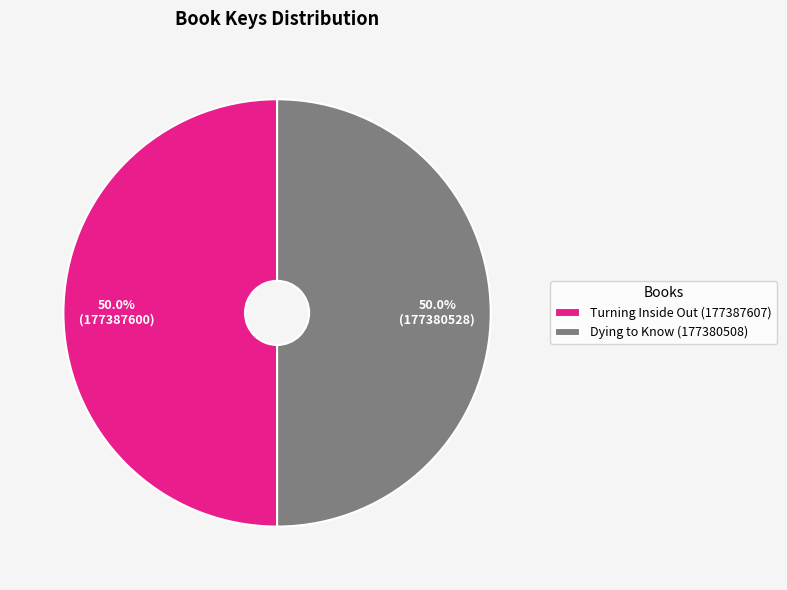

What is the ratio of the value at Dying to Know (177380508) to the value at Turning Inside Out (177387607)?

1.0